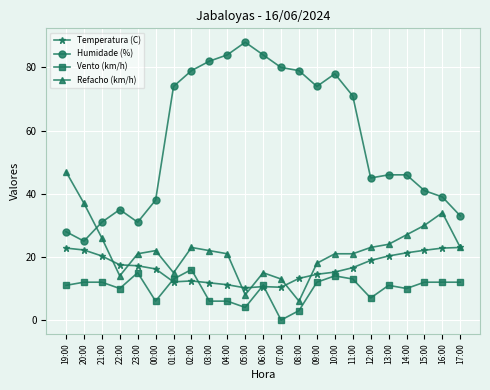

What is the approximate value of Refacho (km/h) at 02:00?

23.0